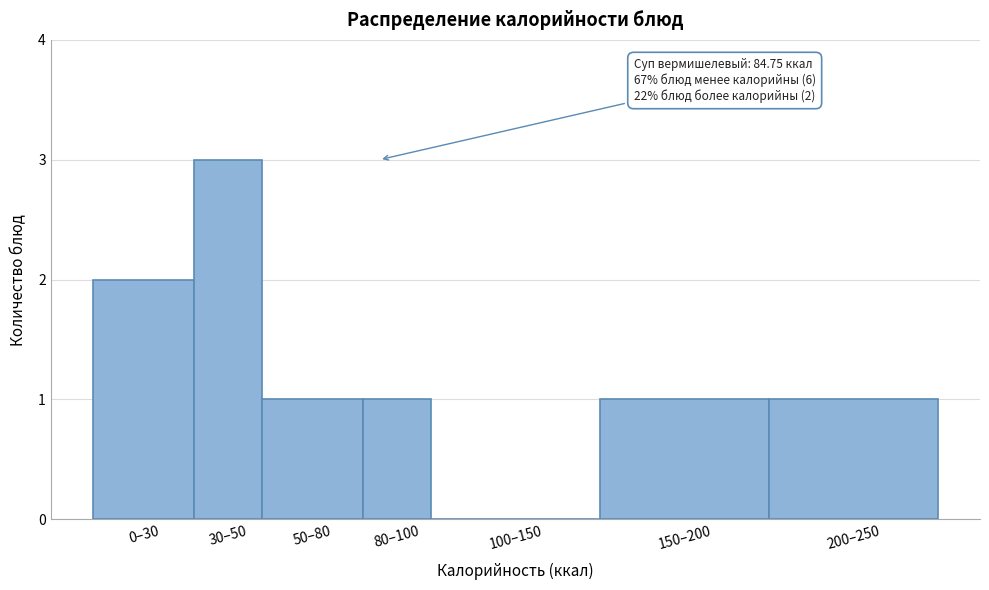

Reading right to left, what are all the values shown in this chart?

200–250=1	150–200=1	100–150=0	80–100=1	50–80=1	30–50=3	0–30=2